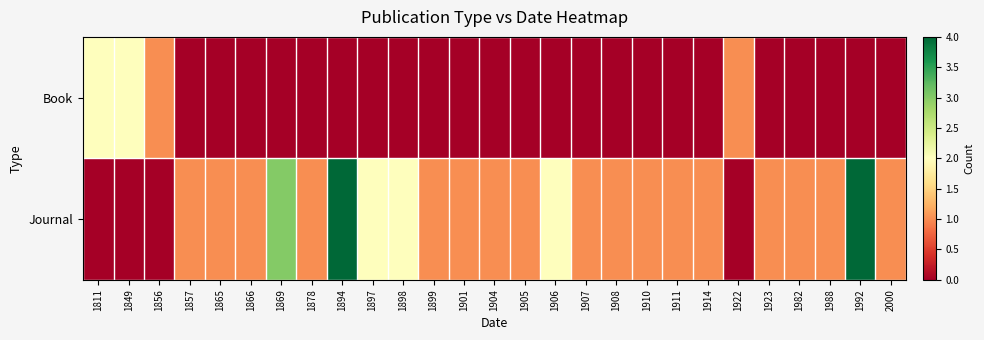

What is the total value across all series at 1904?

1